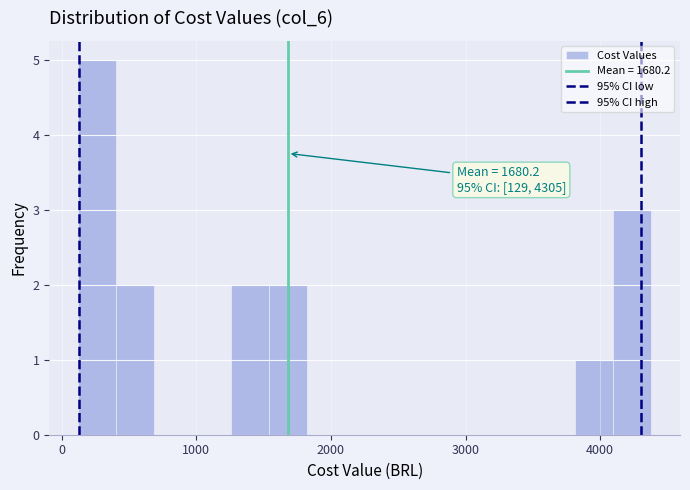

Around what value on the x-axis is the tallest bar? Give the approximate position of its centre, as read against the axis.

300